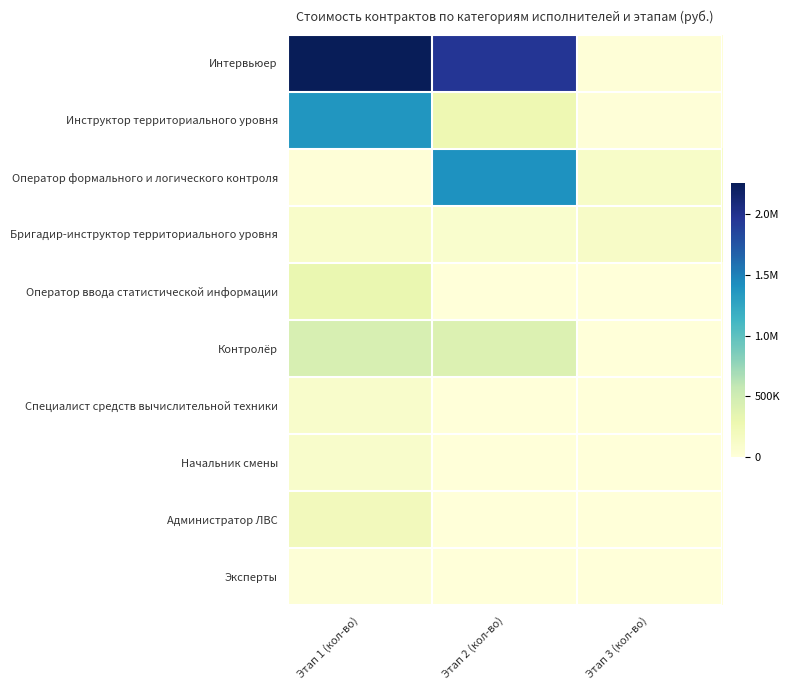

At which category is the sum across all series the highest?

Этап 1 (кол-во)